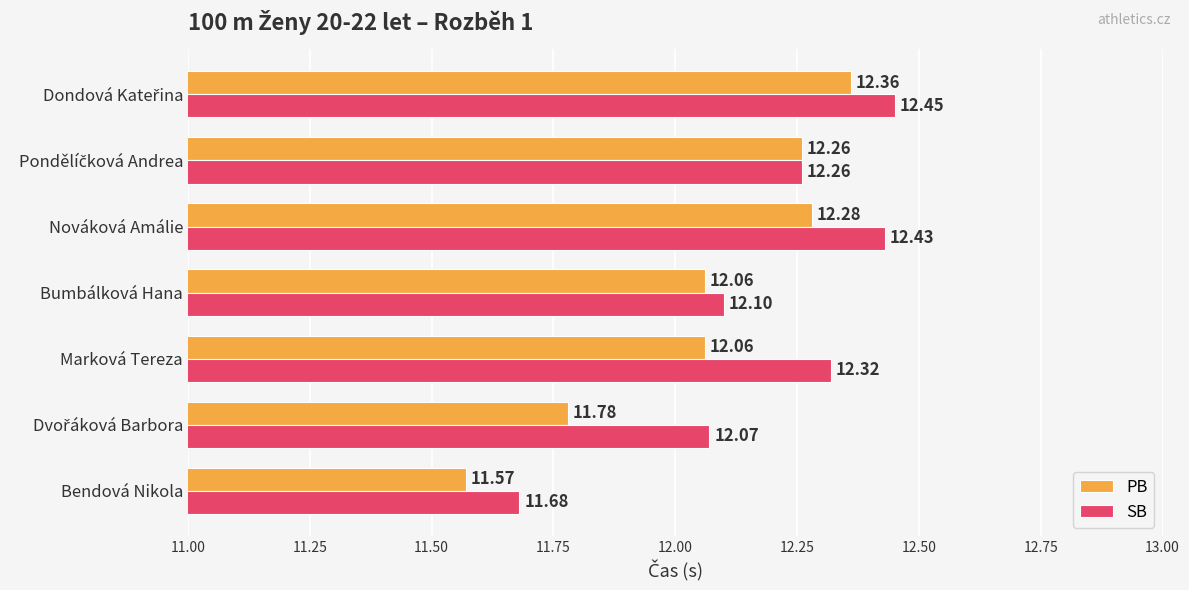

How many data points in PB are above 12?

5